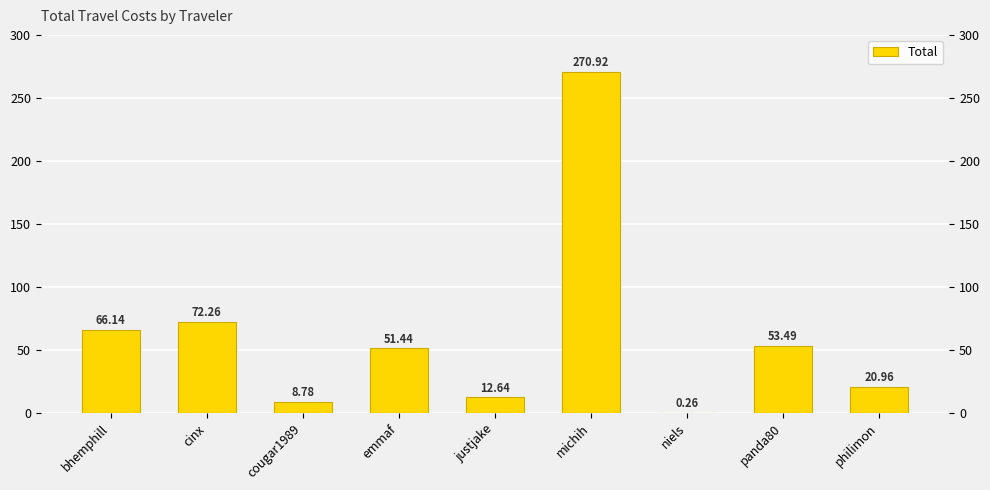

Are the bars horizontal?

No